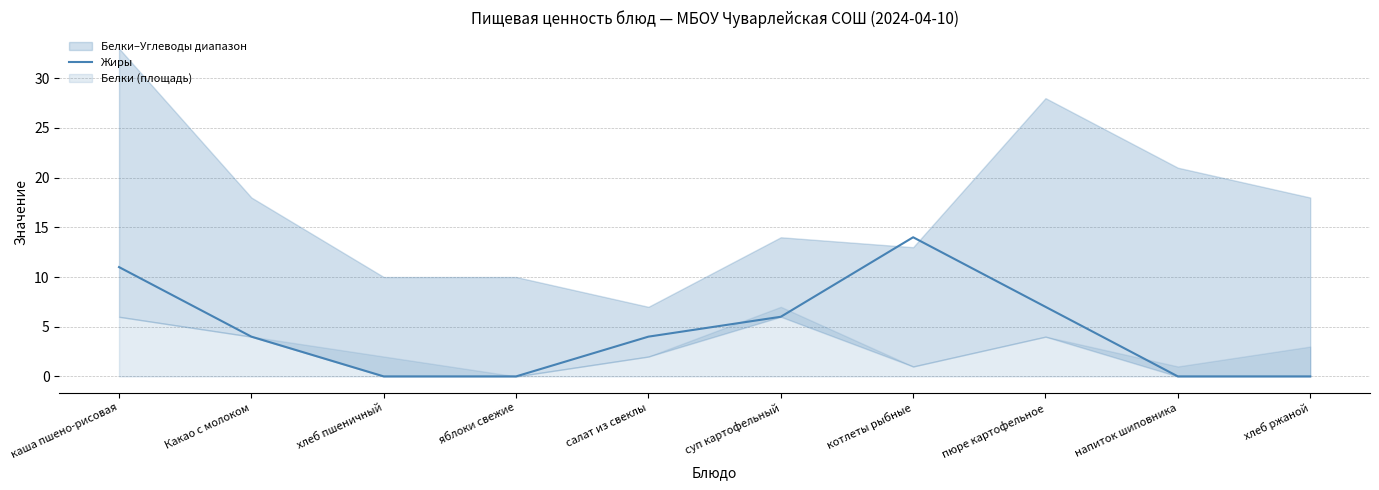

Which label corresponds to the largest value in the chart?

котлеты рыбные